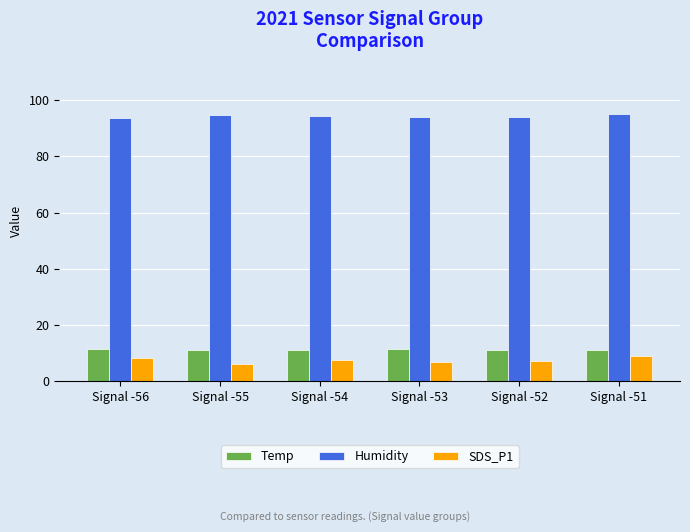

Which series has the widest spread of values?

SDS_P1